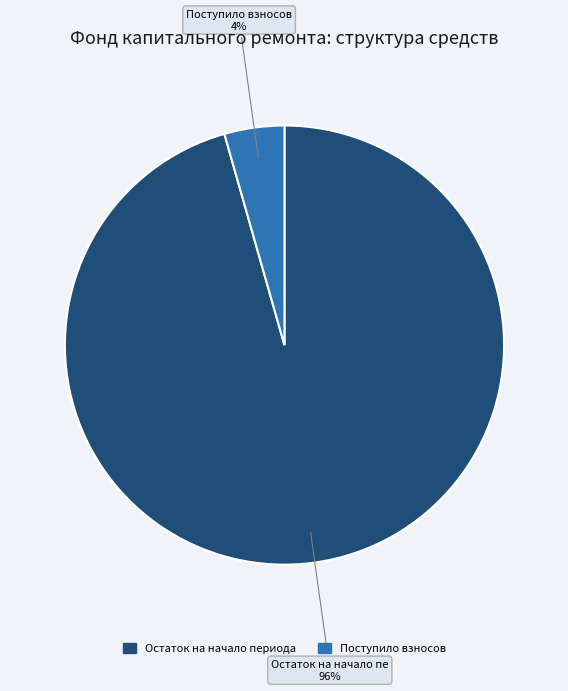

To the nearest percent, what is the average slice percentage?

50%